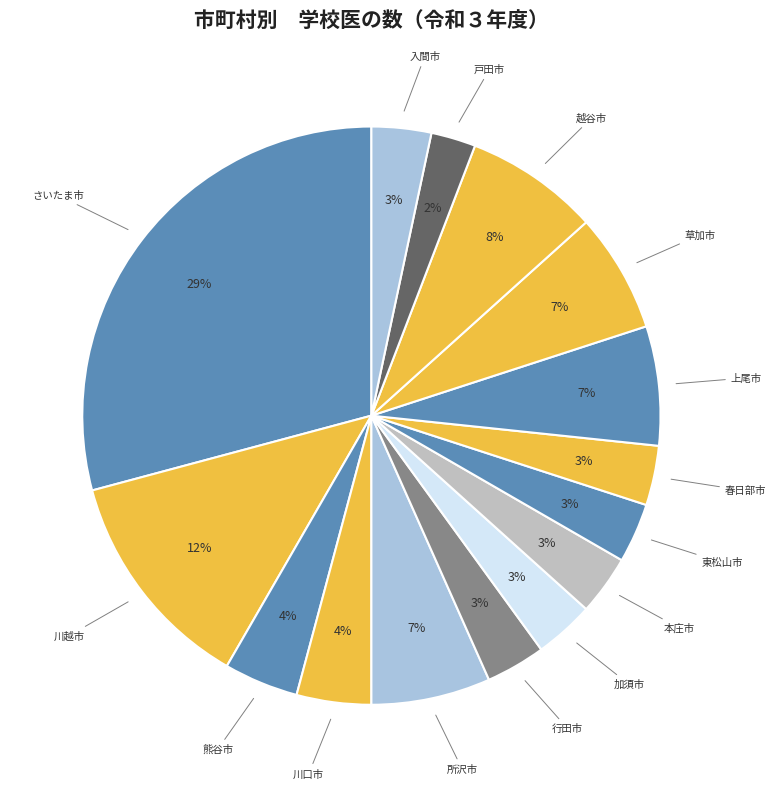

Count the number of slices in the pie.

15